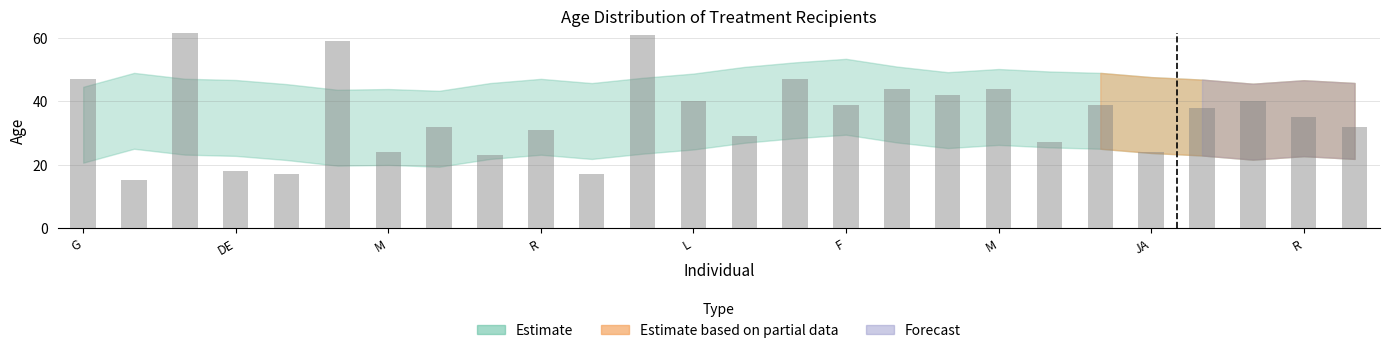

What is the change in value from G to JJ?

-30